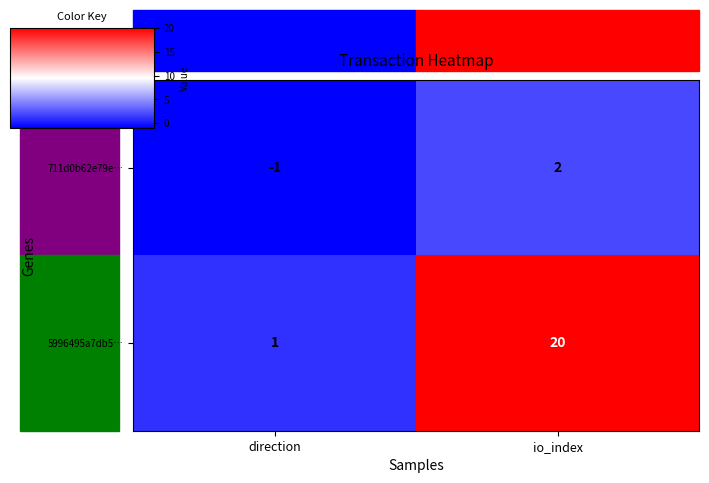

Which category has the lowest value in the 711d0b62e79e… series?

direction